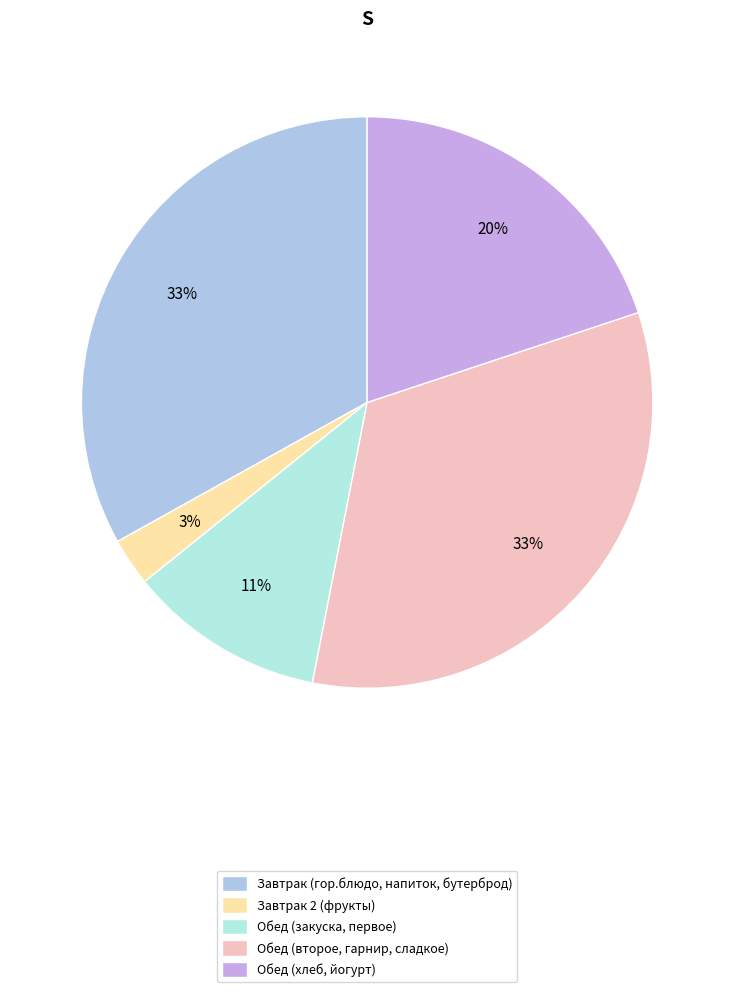

How many segments does this pie chart have?

5